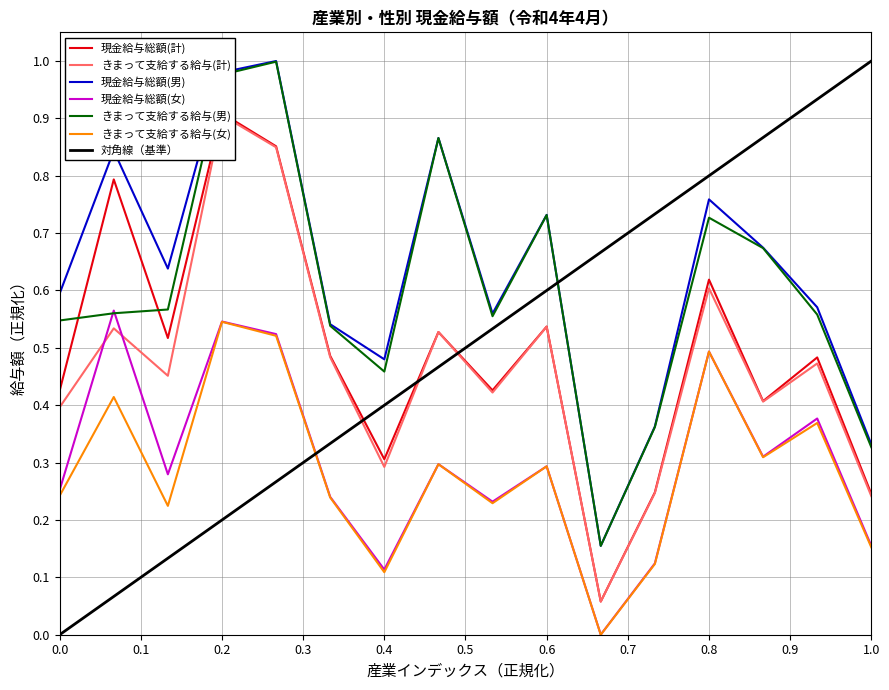

What is the highest value of the きまって支給する給与(女) series?

0.5